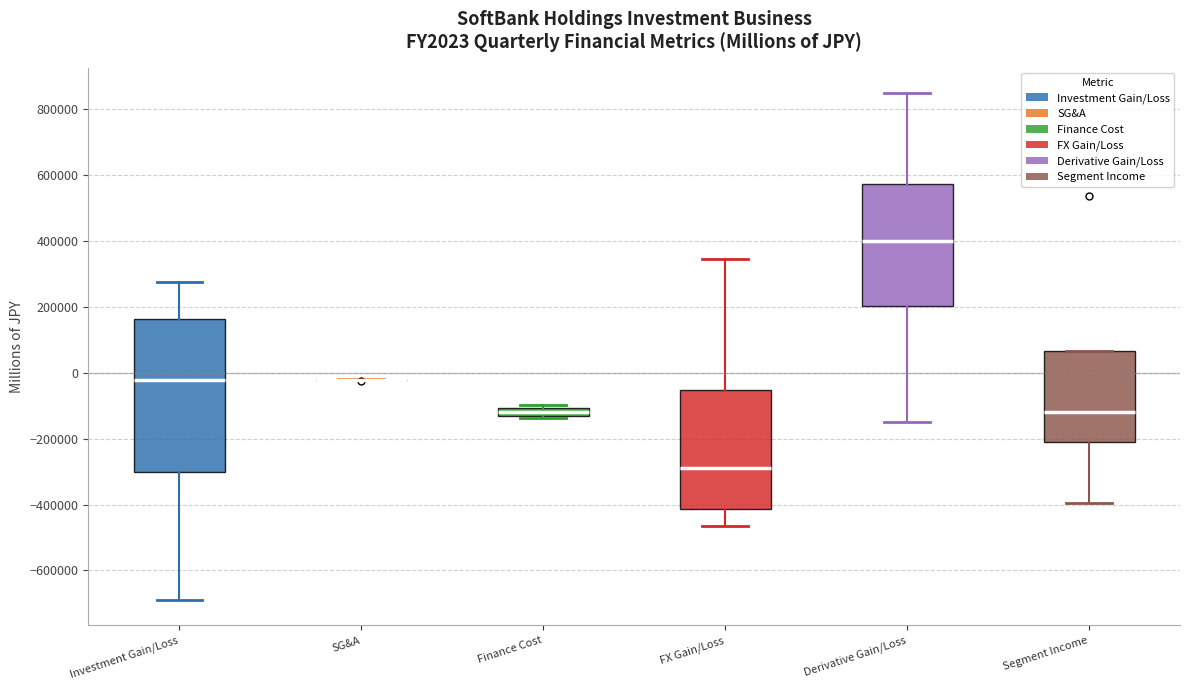

Where does the upper whisker of the box for Investment Gain/Loss end on the y-axis? The values are not printed on the chart, so give them approximately, as read against the axis.

280000